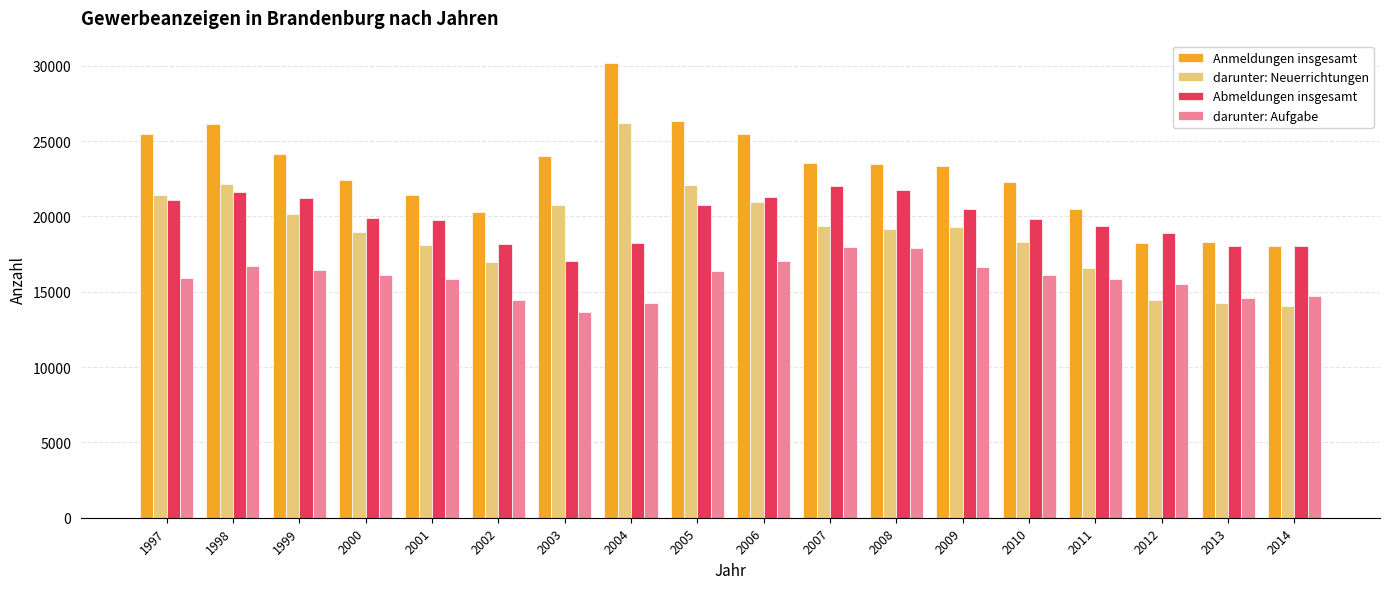

What is the sum of all darunter: Neuerrichtungen values?

343254